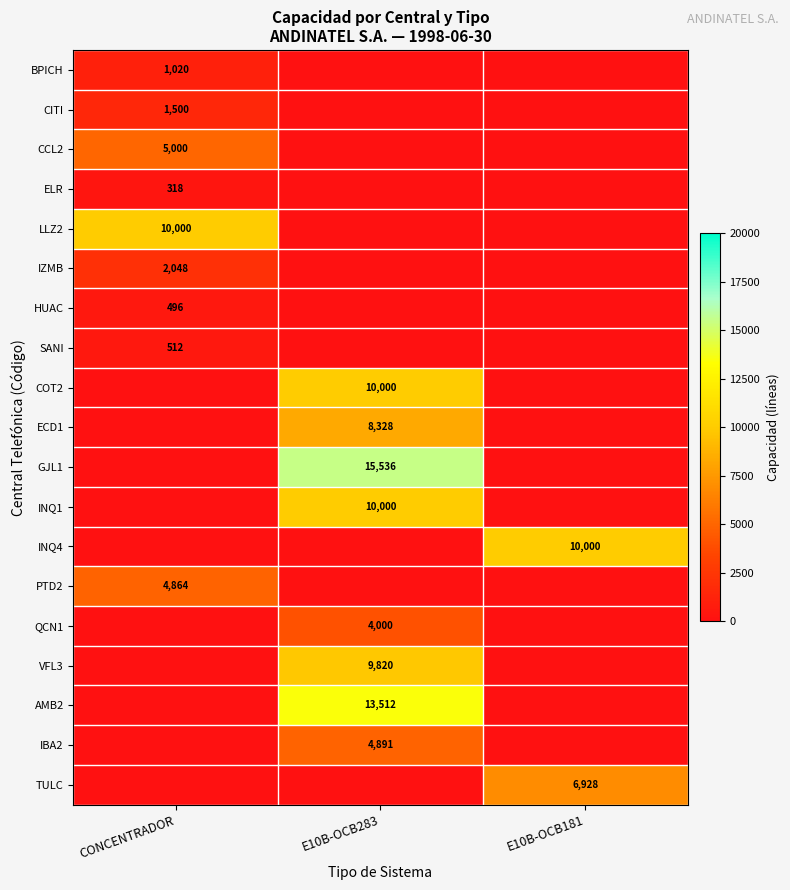

Is it true that BPICH equals 1020 at CONCENTRADOR?

True